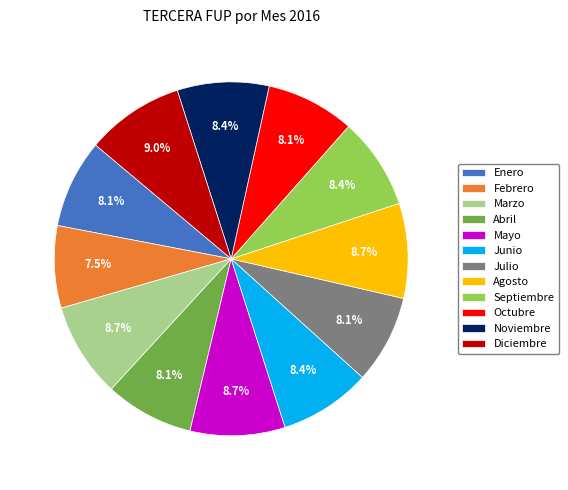

Is it true that Marzo is 9% of the pie?

True